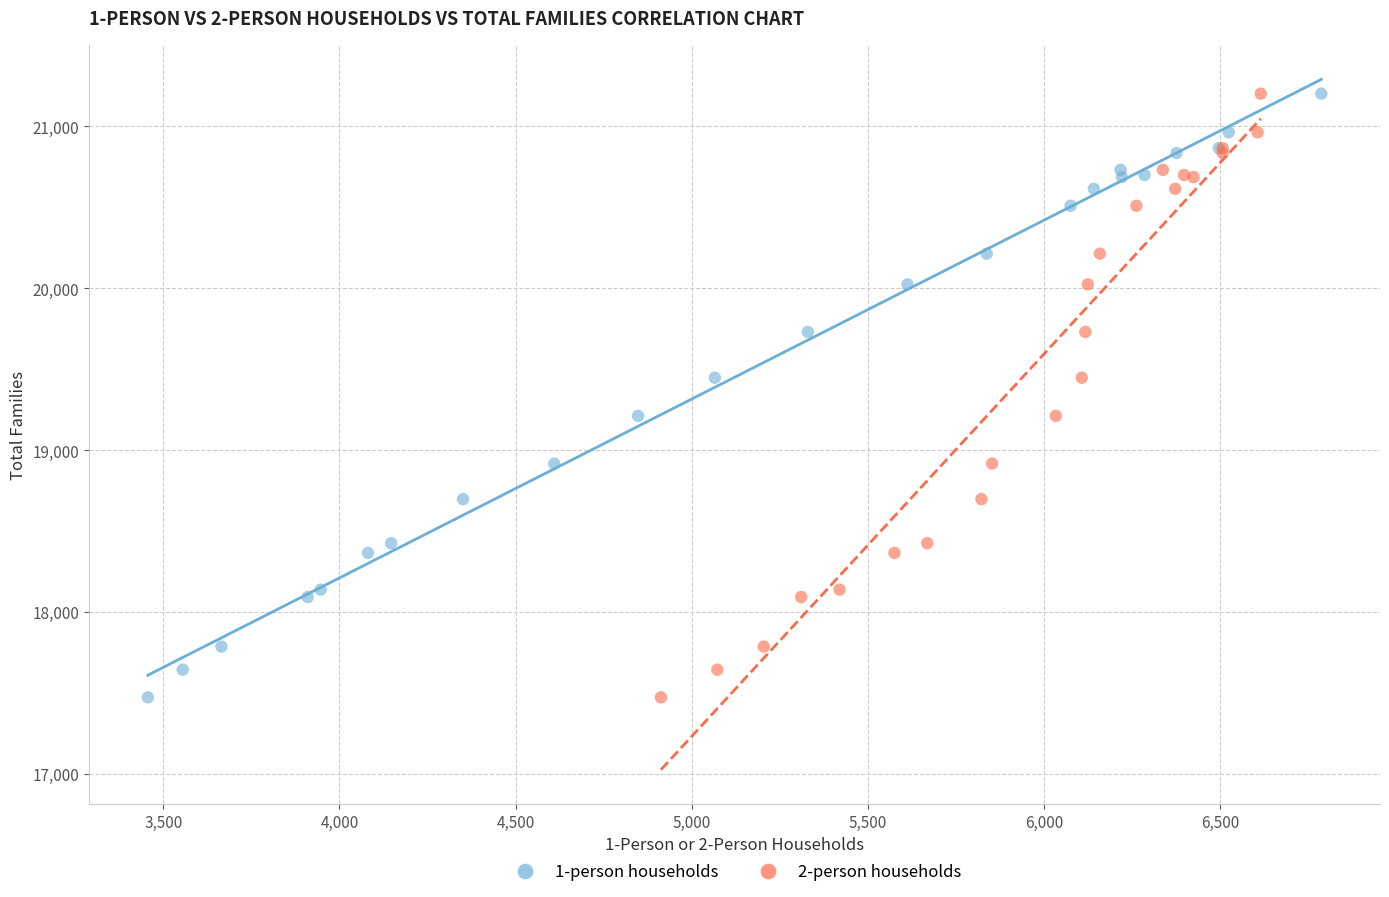

What are all the series names shown in the legend?

1-person households, 2-person households